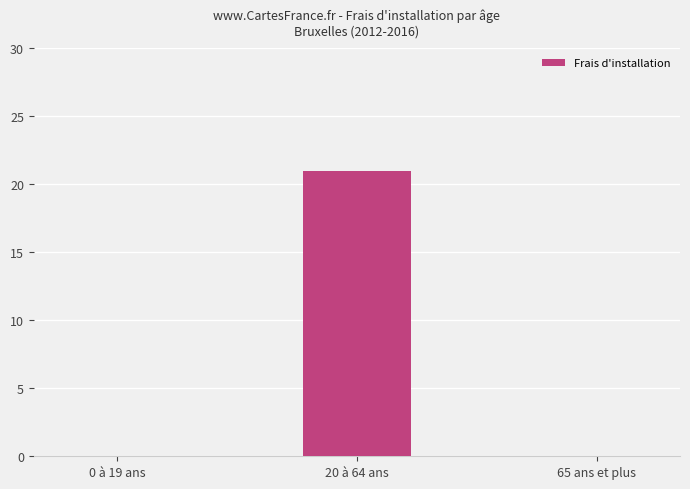

Read the value at 20 à 64 ans.

21